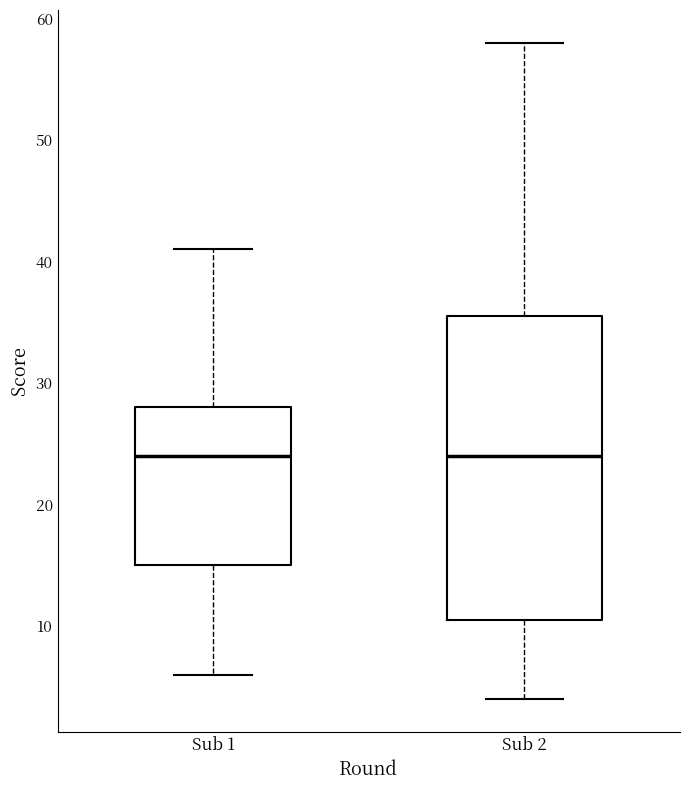

Where does the median line of the box for Sub 1 sit on the y-axis? The values are not printed on the chart, so give them approximately, as read against the axis.

24